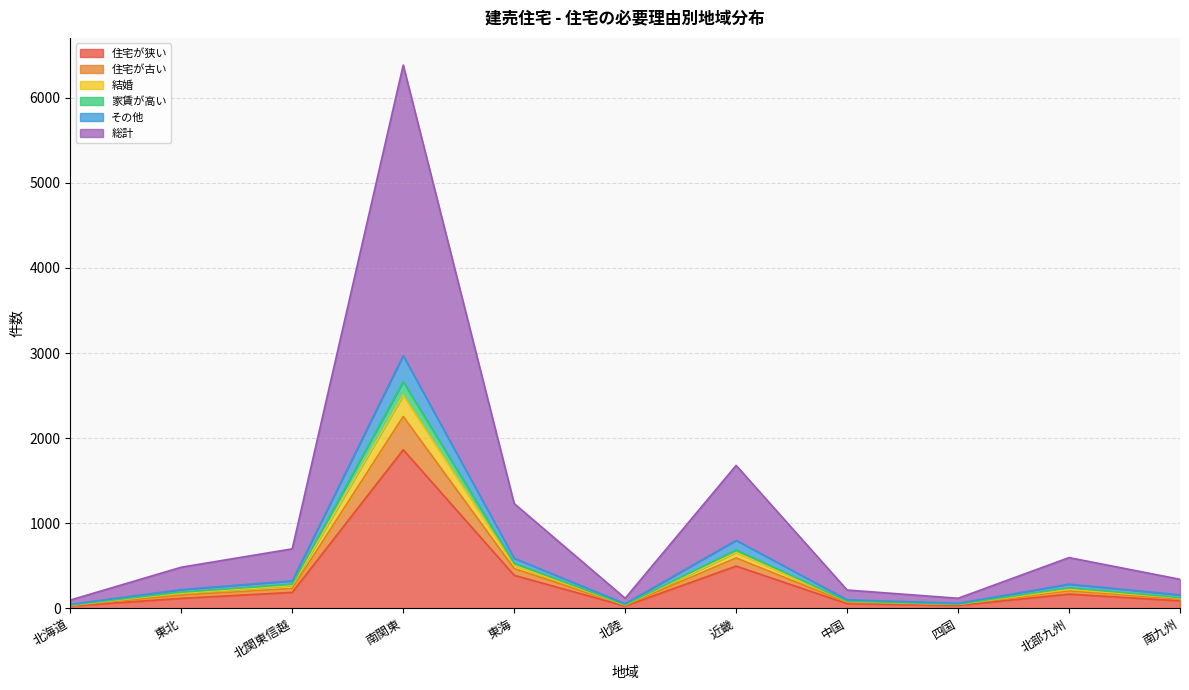

What is the lowest value of the 家賃が高い series?

31